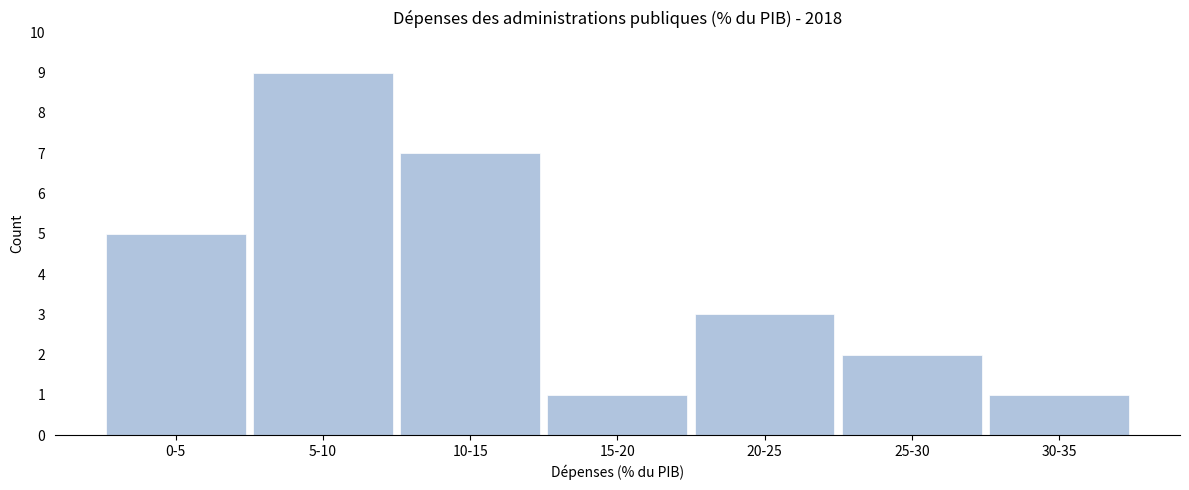

Reading left to right, what are all the values shown in this chart?

0-5=5	5-10=9	10-15=7	15-20=1	20-25=3	25-30=2	30-35=1